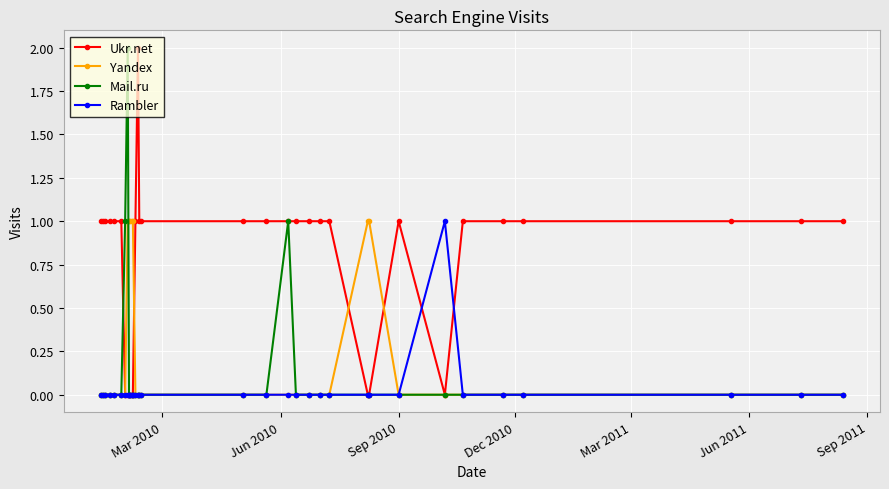

Which series has the largest total across all categories?

Ukr.net